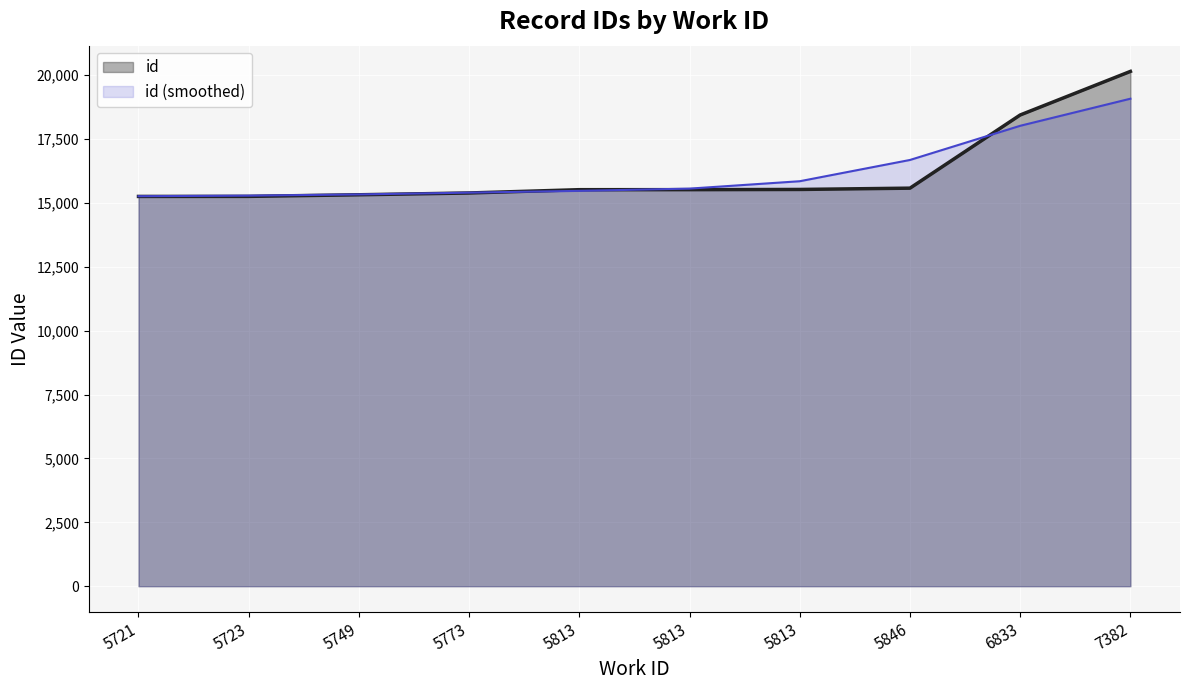

True or false: there are more than 0 points higher than both neighbors.

False